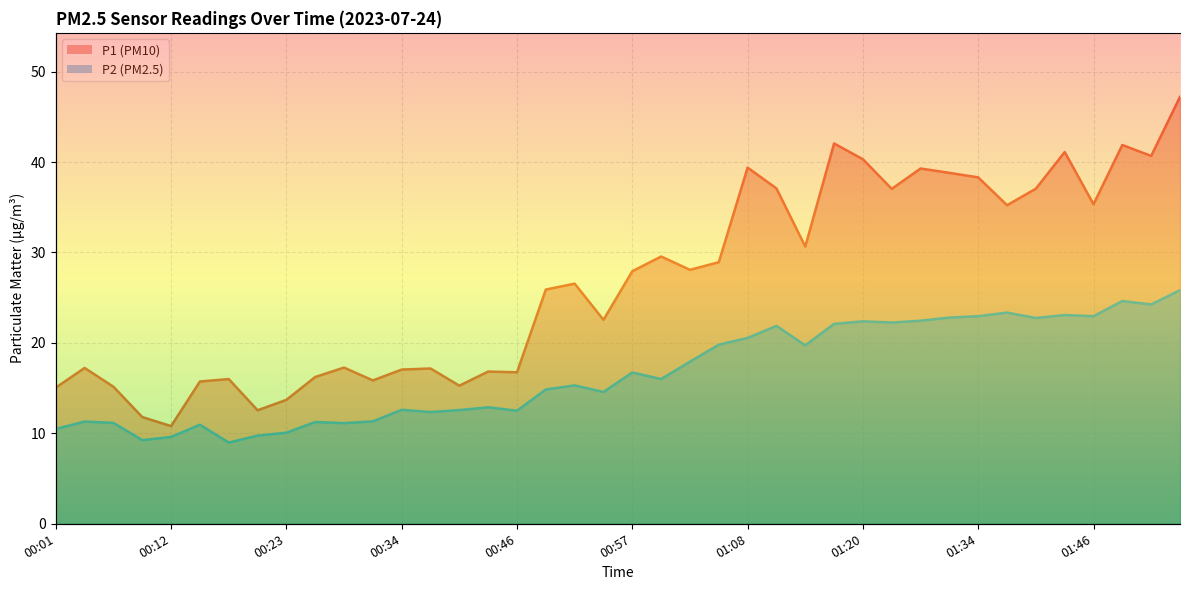

Between 00:15 and 01:48, which series saw the biggest shift?

P1